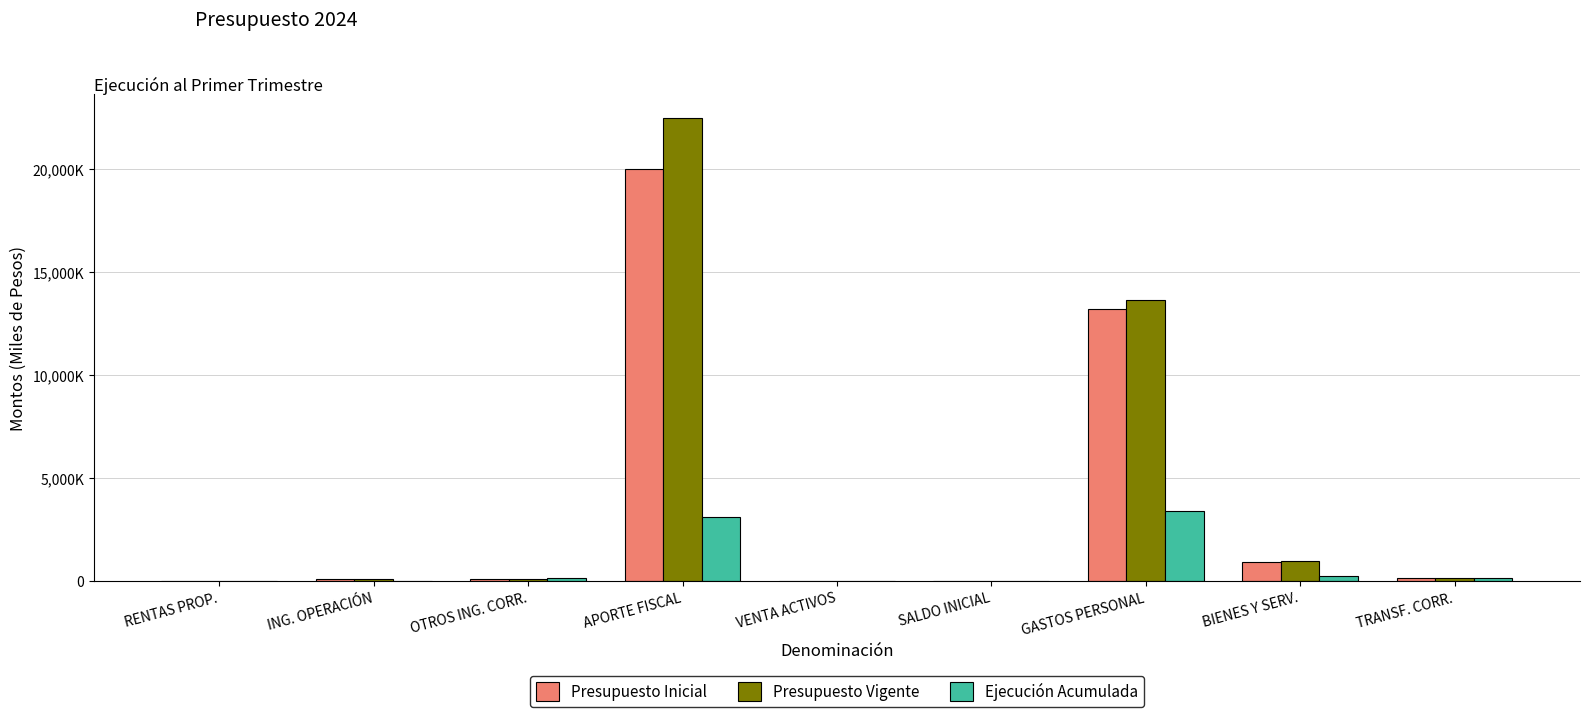

Which series has the largest range (max minus min)?

Presupuesto Vigente